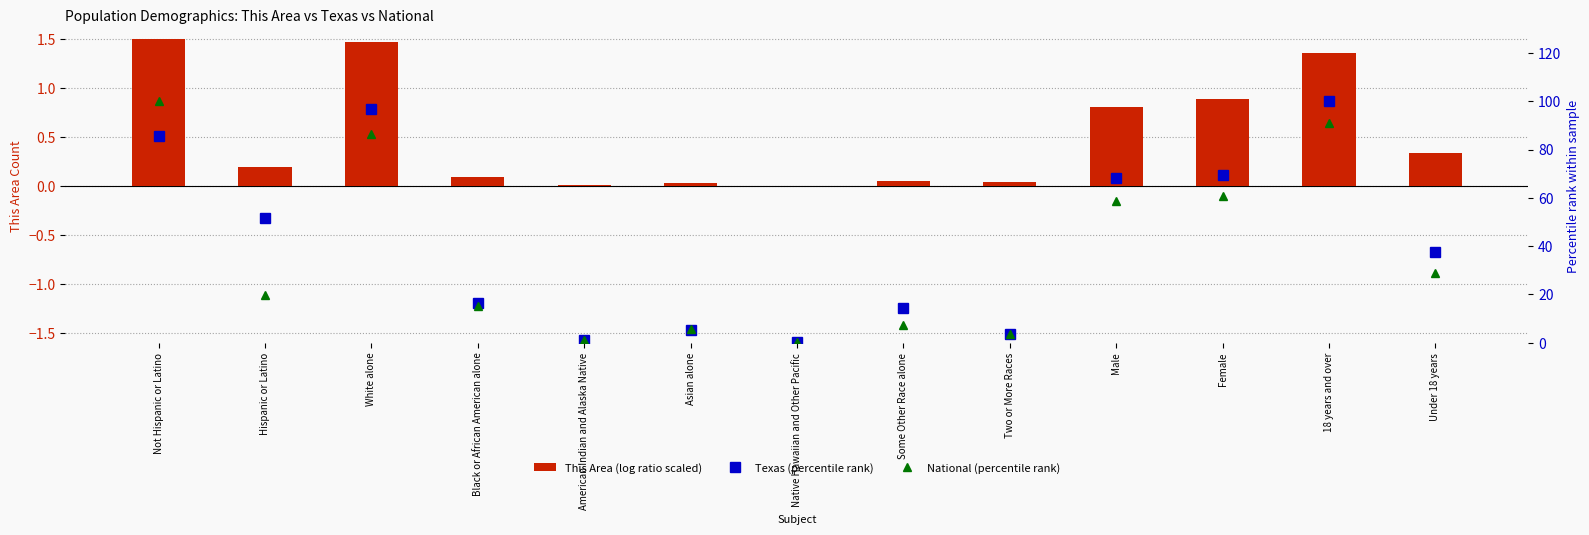

What is the total value across all series at Not Hispanic or Latino?

187.3